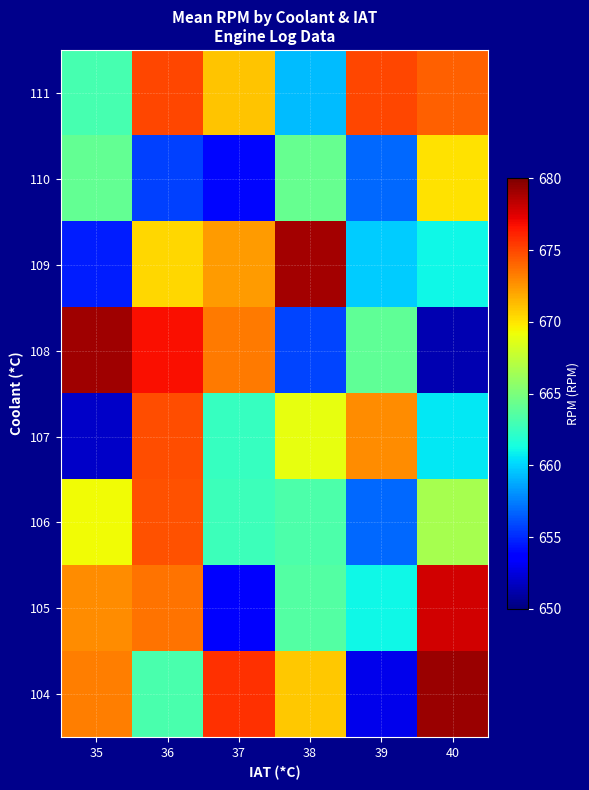

Between 38 and 36, which is larger?

38